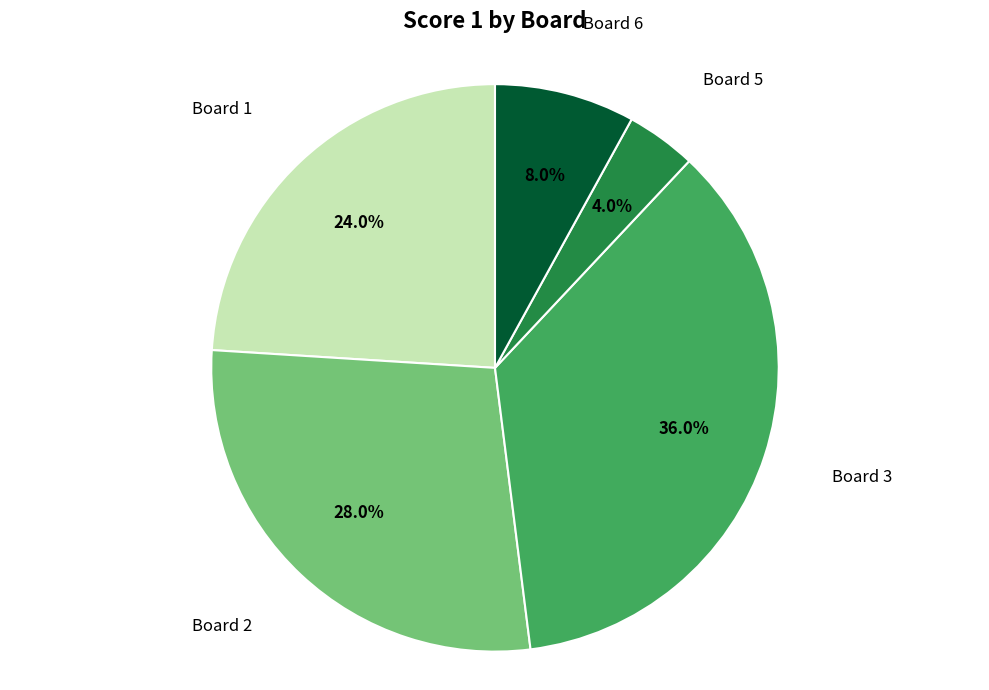

To the nearest percent, what percentage of the pie is Board 2?

28%